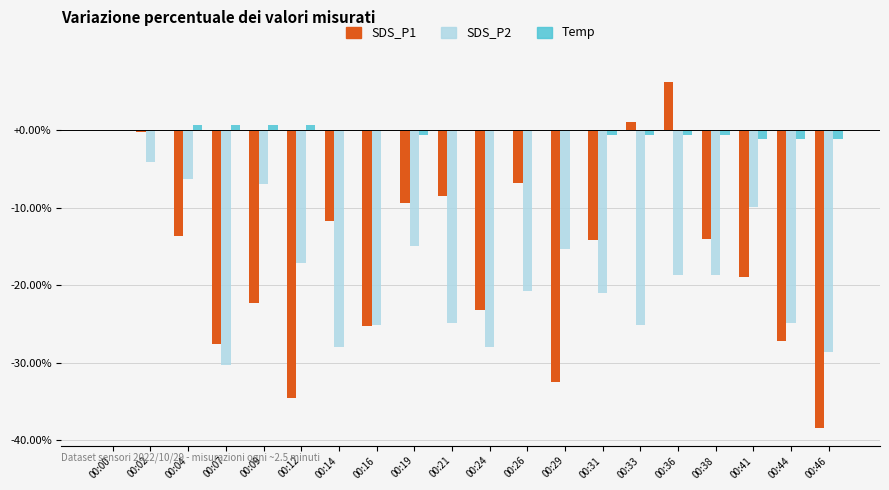

True or false: SDS_P2 has a value of -28.0 at 00:14.

True